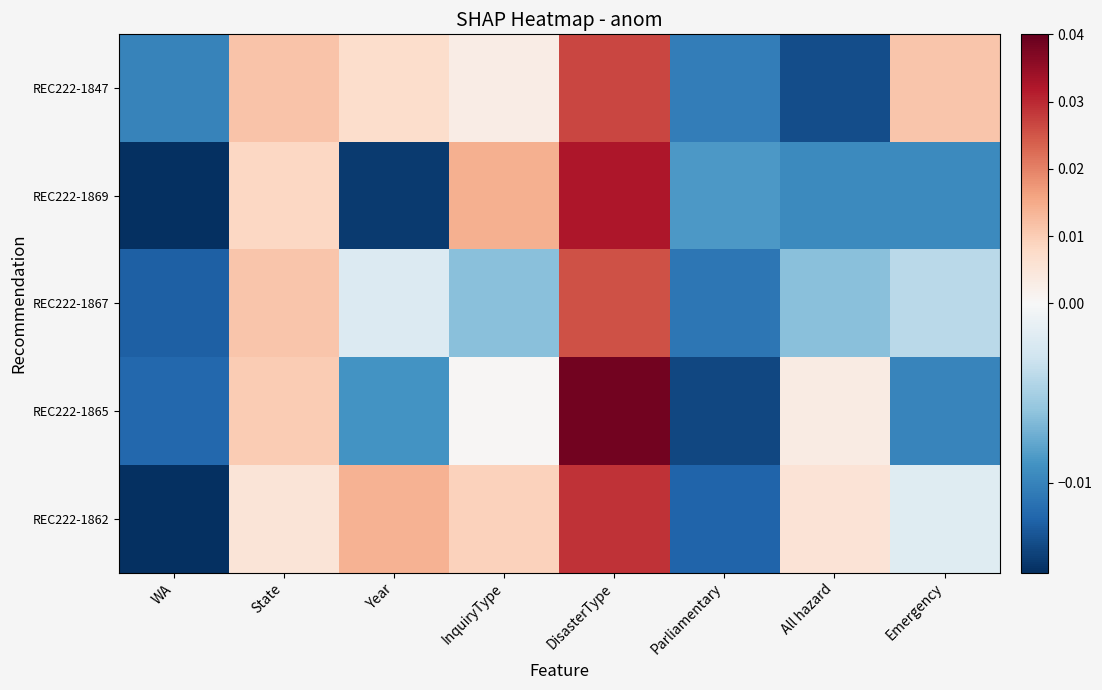

What is the total value across all series at Parliamentary?

-0.1